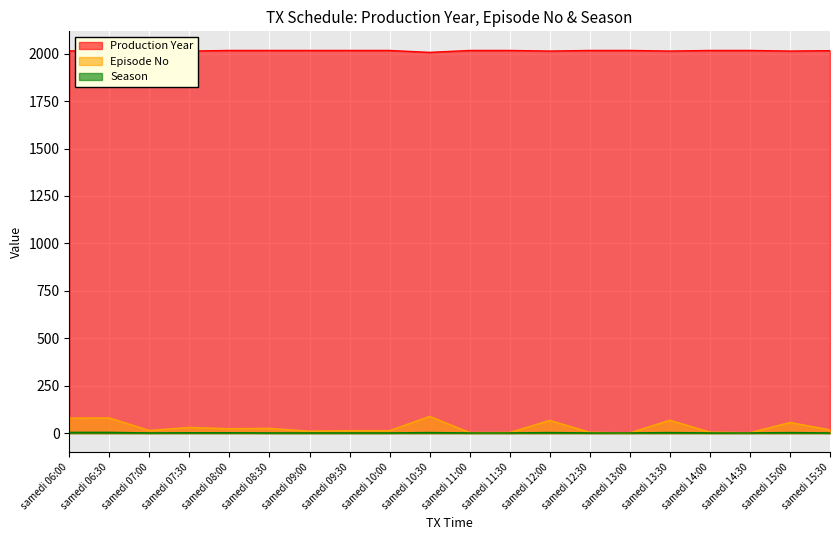

What is the greatest value displayed?

2017